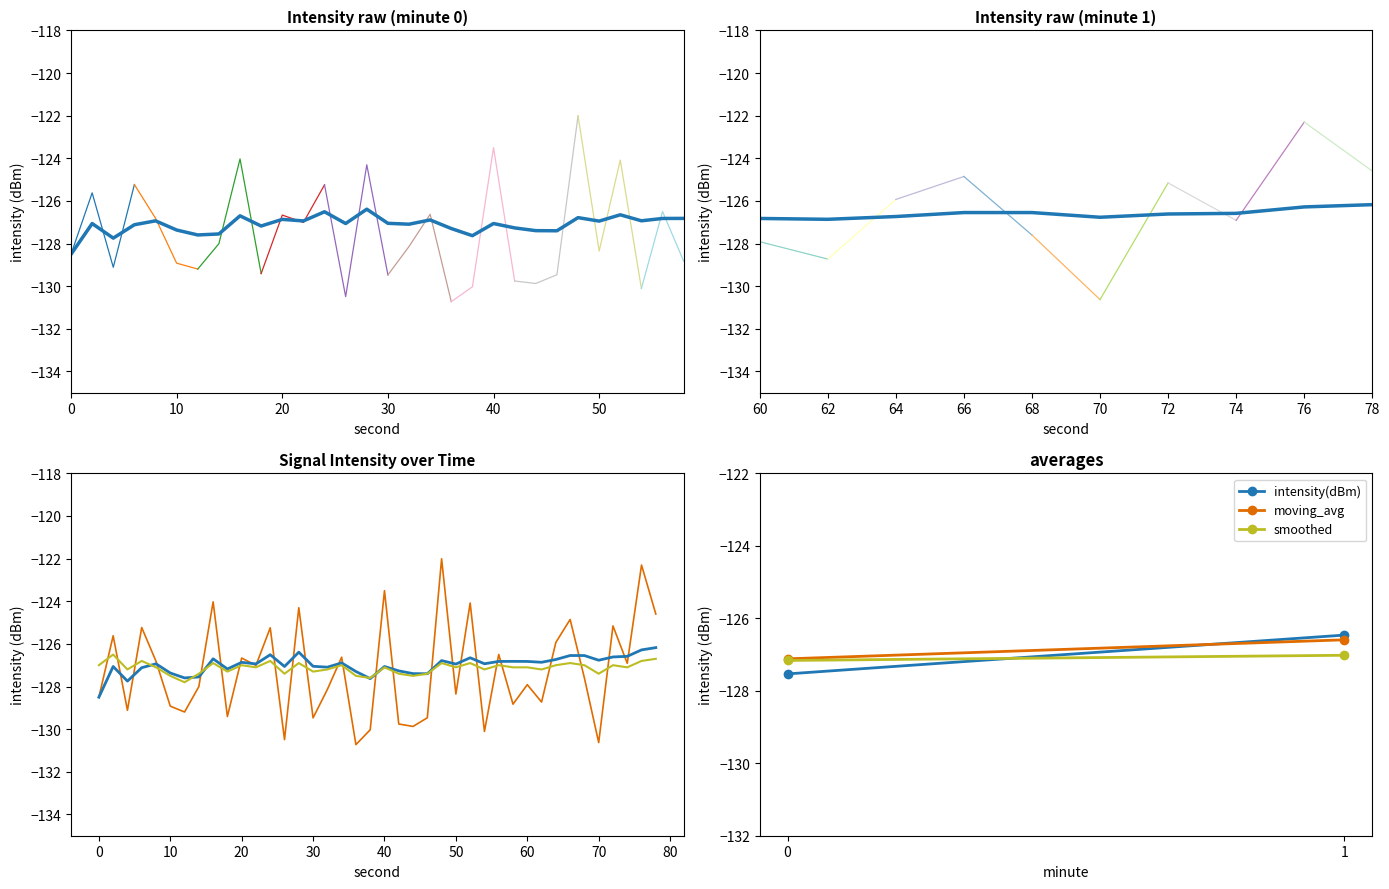

What is the total value across all series at 10?

-383.8